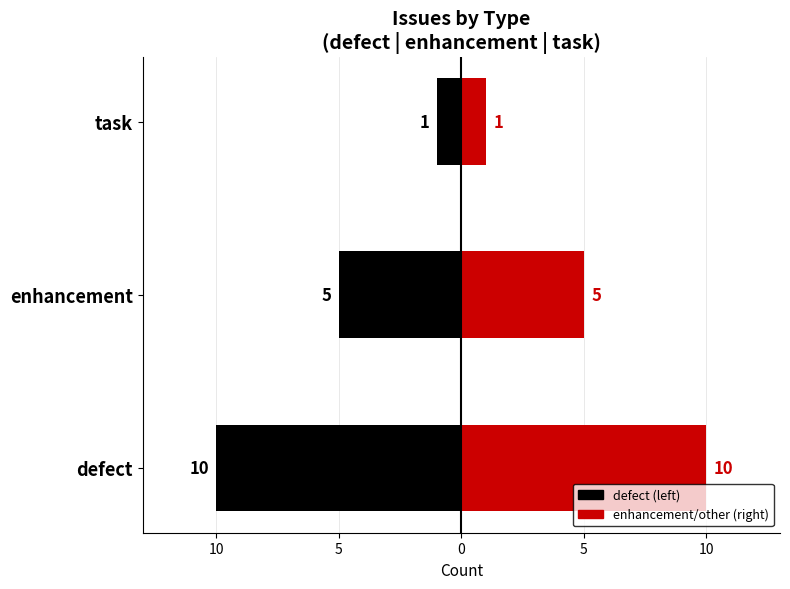

Reading left to right, what are all the values shown in this chart?

defect: -10	-5	-1
enhancement: 10	5	1